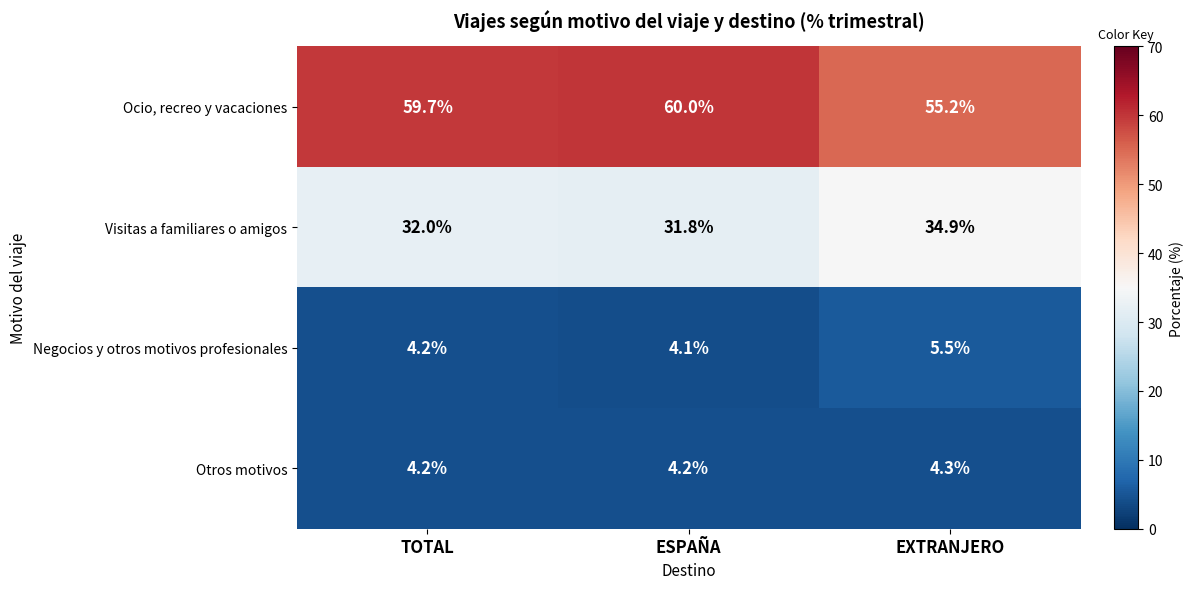

What is the sum of all Ocio, recreo y vacaciones values?

174.9